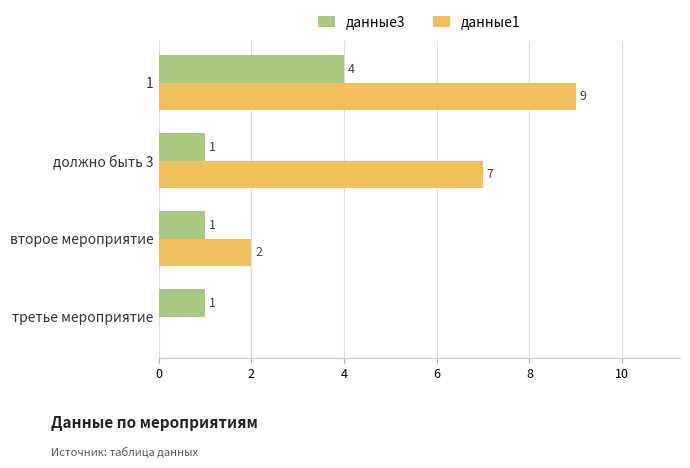

Which series has the largest range (max minus min)?

данные1